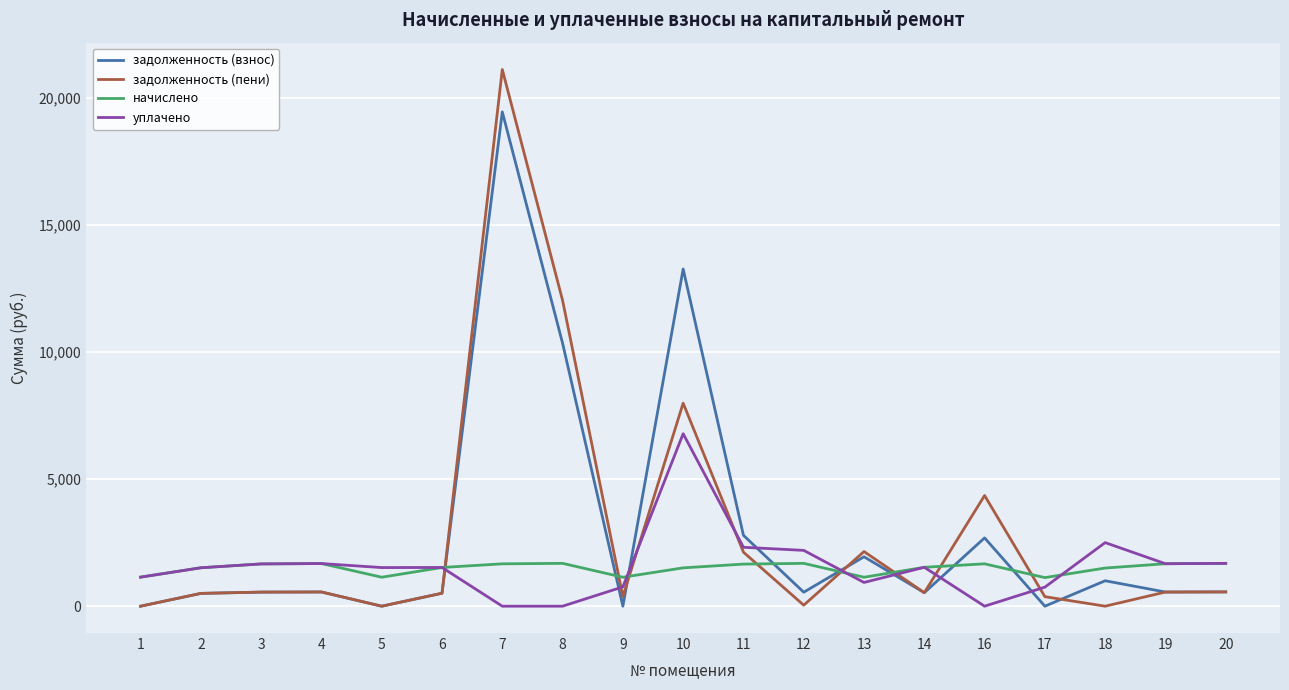

Which series ends up on top after the final intersection of начислено and задолженность (пени)?

начислено